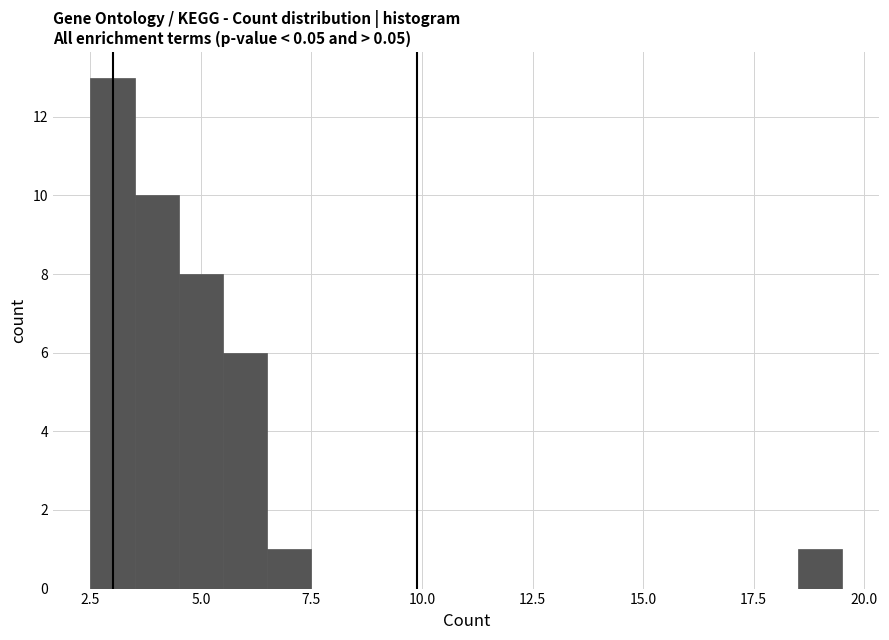

Around what value on the x-axis is the tallest bar? Give the approximate position of its centre, as read against the axis.

3.0